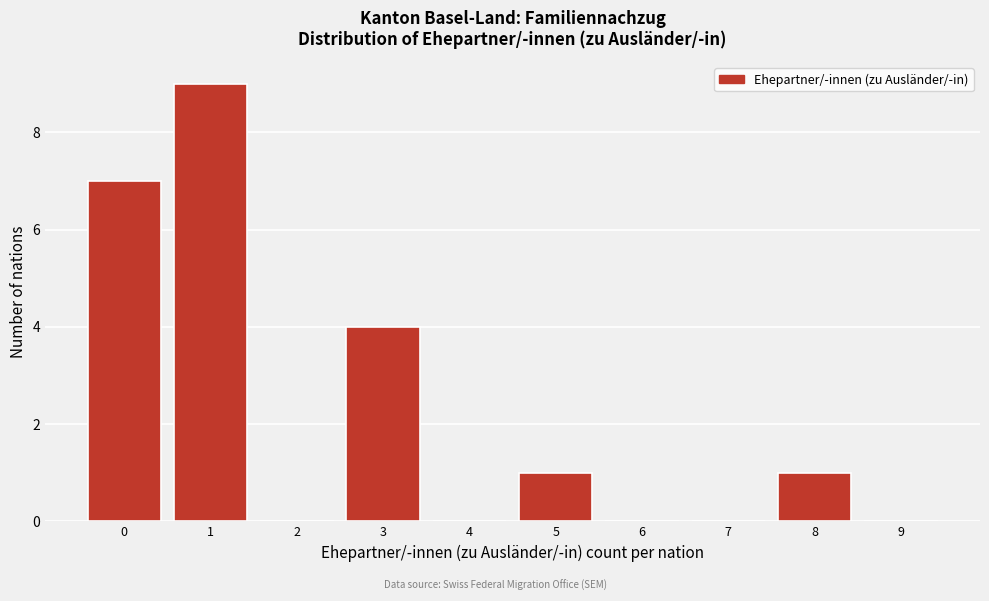

Reading right to left, what are all the values shown in this chart?

9=0	8=1	7=0	6=0	5=1	4=0	3=4	2=0	1=9	0=7